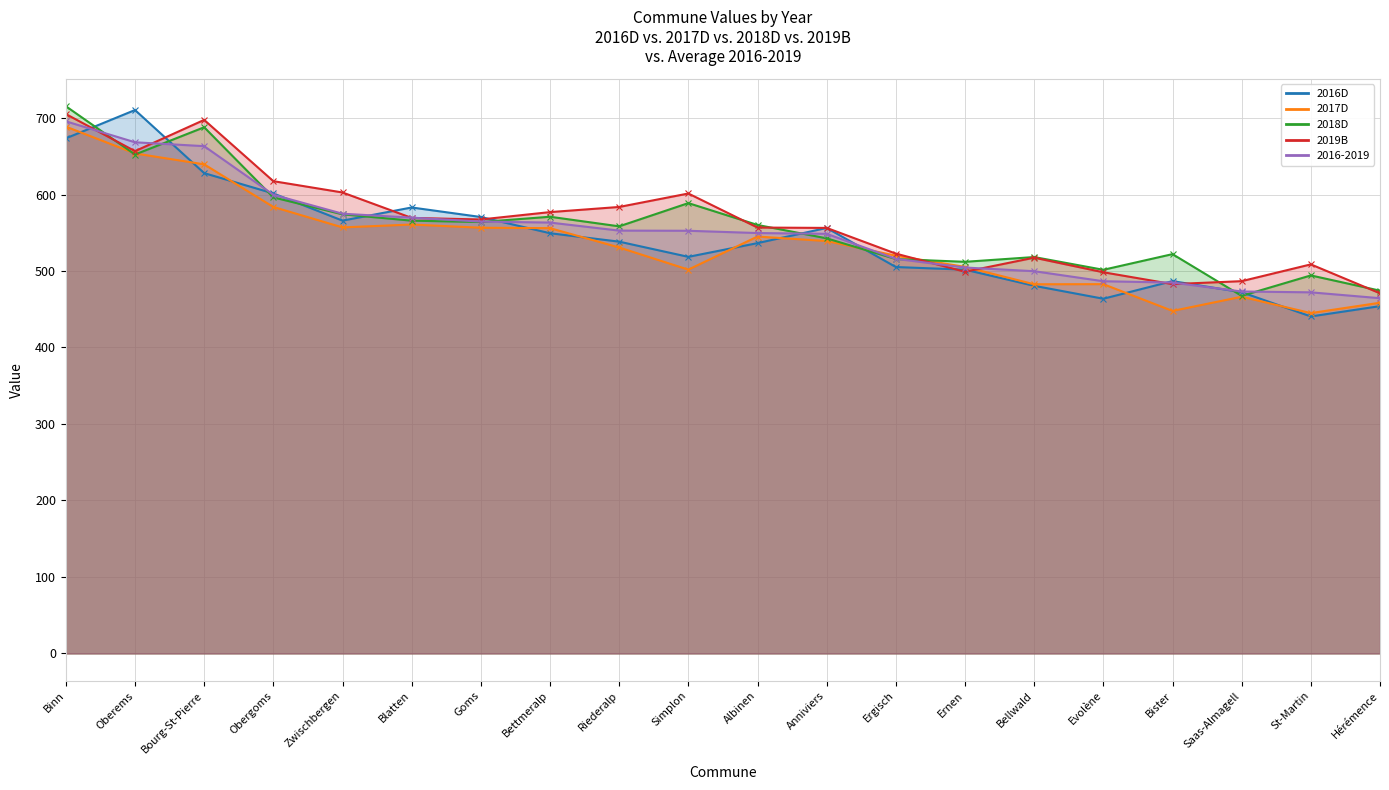

Reading right to left, list all the values displayed in this chart.

2016D: Hérémence=454.1	St-Martin=440.6	Saas-Almagell=472.3	Bister=486.8	Evolène=463.7	Bellwald=480.6	Ernen=501.8	Ergisch=505.2	Anniviers=556.3	Albinen=536.5	Simplon=518.5	Riederalp=538.4	Bettmeralp=549.4	Goms=570.6	Blatten=583.1	Zwischbergen=565.9	Obergoms=601.4	Bourg-St-Pierre=628.0	Oberems=710.5	Binn=673.4
2017D: Hérémence=458.5	St-Martin=445.0	Saas-Almagell=466.4	Bister=447.8	Evolène=482.8	Bellwald=482.7	Ernen=505.4	Ergisch=520.0	Anniviers=539.1	Albinen=545.1	Simplon=501.8	Riederalp=530.8	Bettmeralp=556.0	Goms=556.6	Blatten=560.8	Zwischbergen=557.0	Obergoms=583.7	Bourg-St-Pierre=639.5	Oberems=653.7	Binn=688.7
2018D: Hérémence=474.3	St-Martin=494.2	Saas-Almagell=467.5	Bister=522.1	Evolène=501.6	Bellwald=518.2	Ernen=512.0	Ergisch=515.6	Anniviers=542.7	Albinen=560.2	Simplon=588.8	Riederalp=558.4	Bettmeralp=570.9	Goms=564.0	Blatten=565.8	Zwischbergen=574.1	Obergoms=596.3	Bourg-St-Pierre=687.9	Oberems=652.3	Binn=715.4
2019B: Hérémence=470.9	St-Martin=508.7	Saas-Almagell=486.7	Bister=482.8	Evolène=498.4	Bellwald=517.4	Ernen=499.0	Ergisch=522.7	Anniviers=556.3	Albinen=556.8	Simplon=601.3	Riederalp=583.7	Bettmeralp=577.0	Goms=567.4	Blatten=569.4	Zwischbergen=602.7	Obergoms=617.4	Bourg-St-Pierre=697.6	Oberems=656.7	Binn=705.2
2016-2019: Hérémence=464.4	St-Martin=472.1	Saas-Almagell=473.2	Bister=484.9	Evolène=486.6	Bellwald=499.7	Ernen=504.6	Ergisch=515.9	Anniviers=548.6	Albinen=549.6	Simplon=552.6	Riederalp=552.8	Bettmeralp=563.3	Goms=564.6	Blatten=569.8	Zwischbergen=574.9	Obergoms=599.7	Bourg-St-Pierre=663.2	Oberems=668.3	Binn=695.7